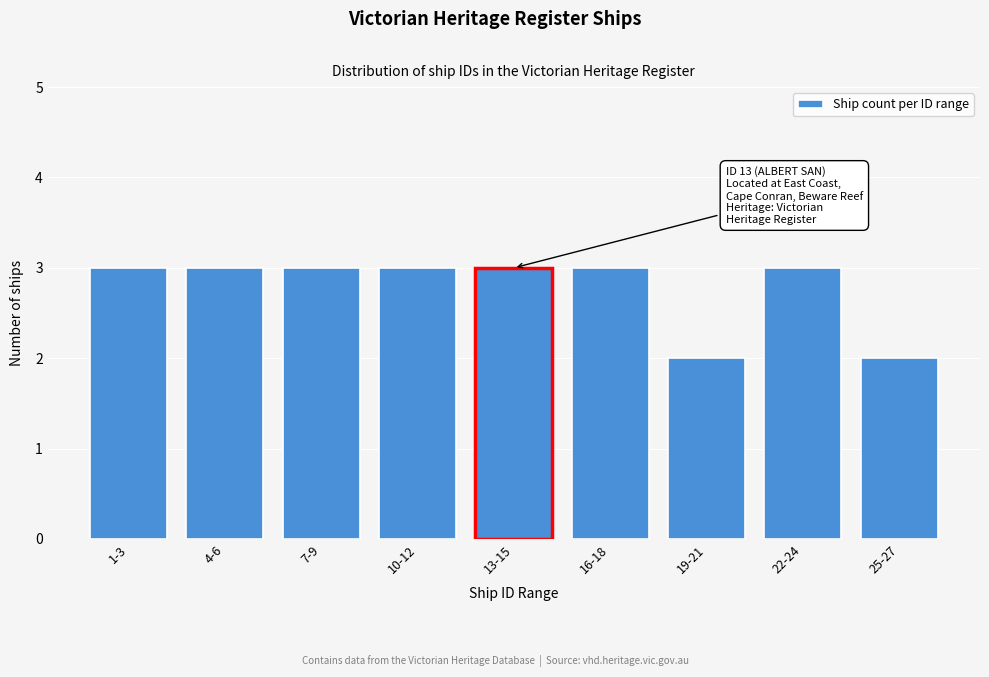

Reading left to right, extract all data points from this chart.

1-3=3	4-6=3	7-9=3	10-12=3	13-15=3	16-18=3	19-21=2	22-24=3	25-27=2